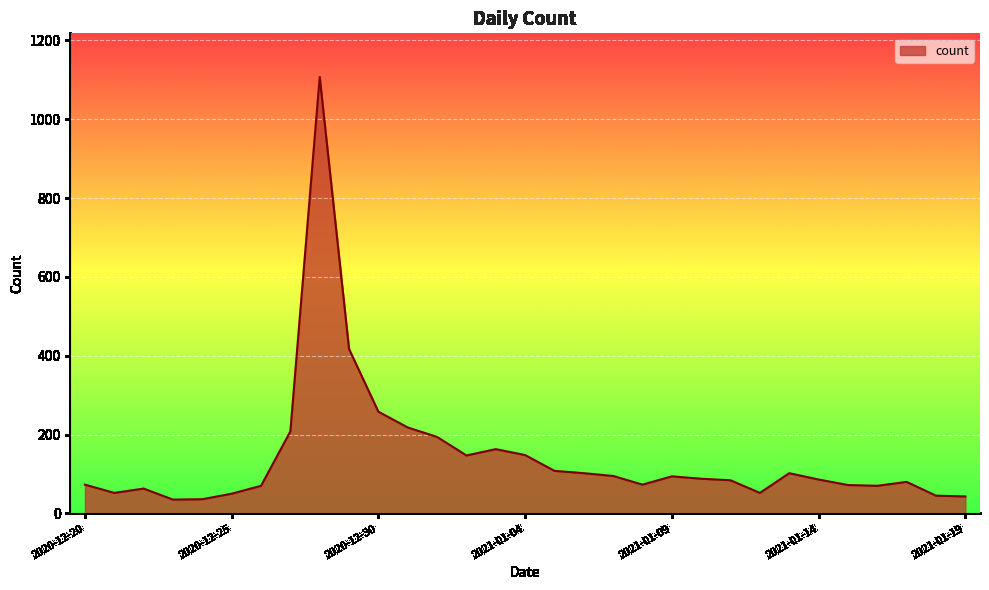

What is the smallest value displayed?

35